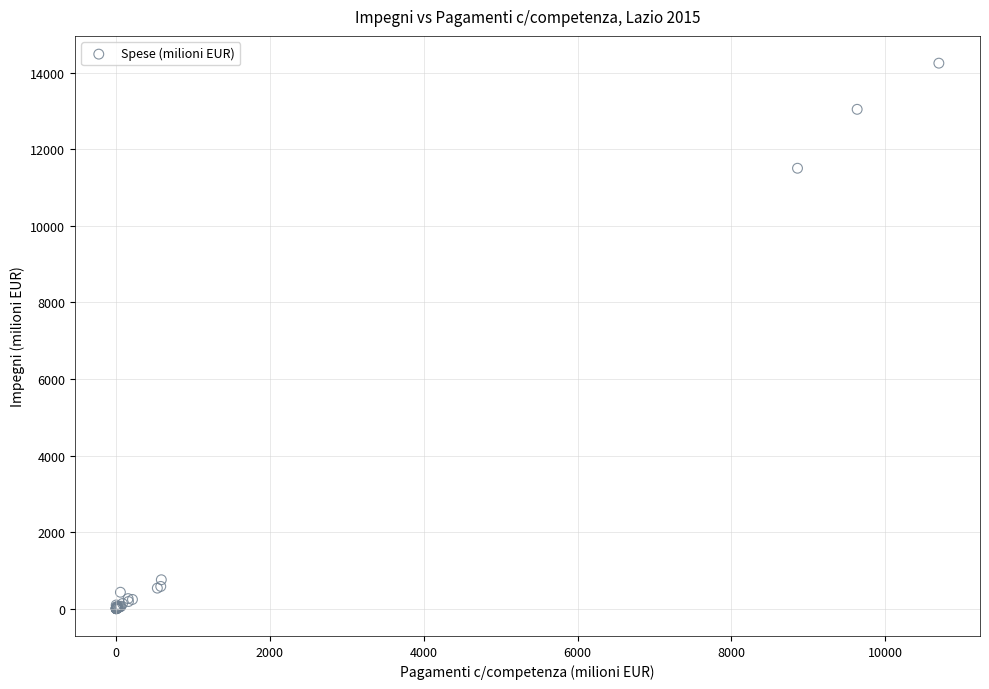

What Y value in the scatter plot is closest to 7125?

11505.9